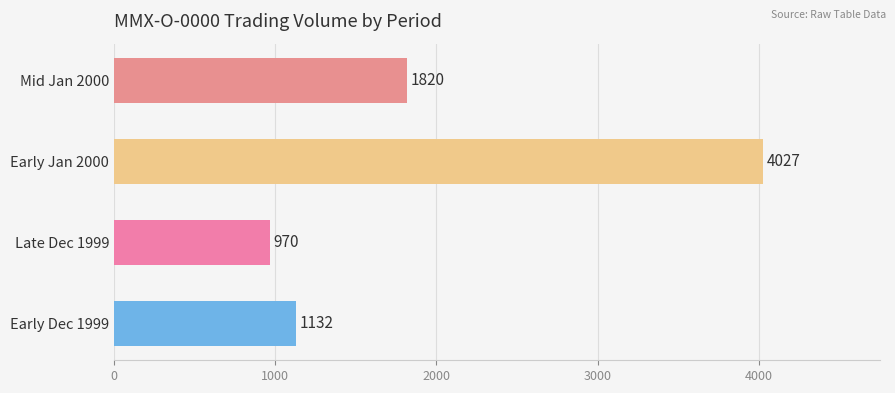

What is the minimum value shown in the chart?

970